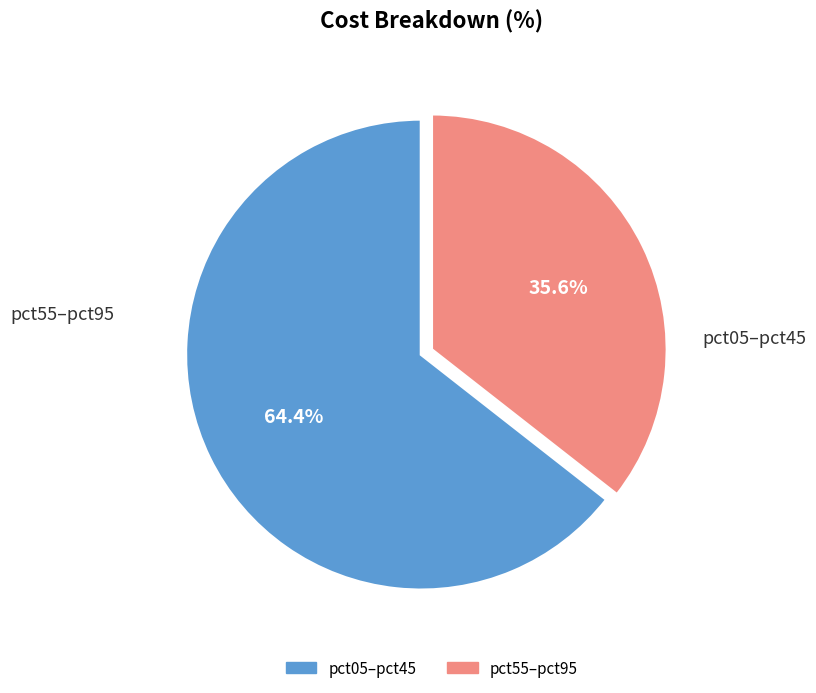

To the nearest percent, what is the difference between the largest and smallest slice percentages?

29%